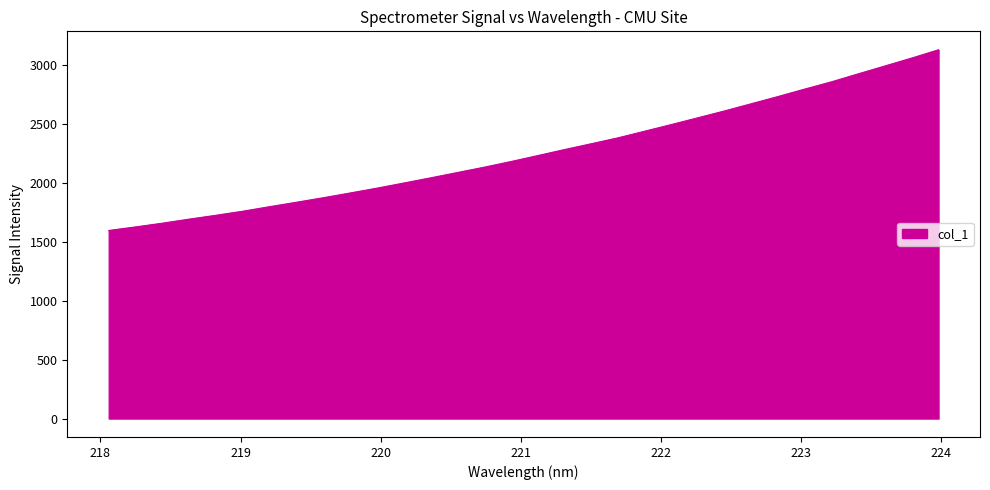

What is the maximum value shown in the chart?

3132.0